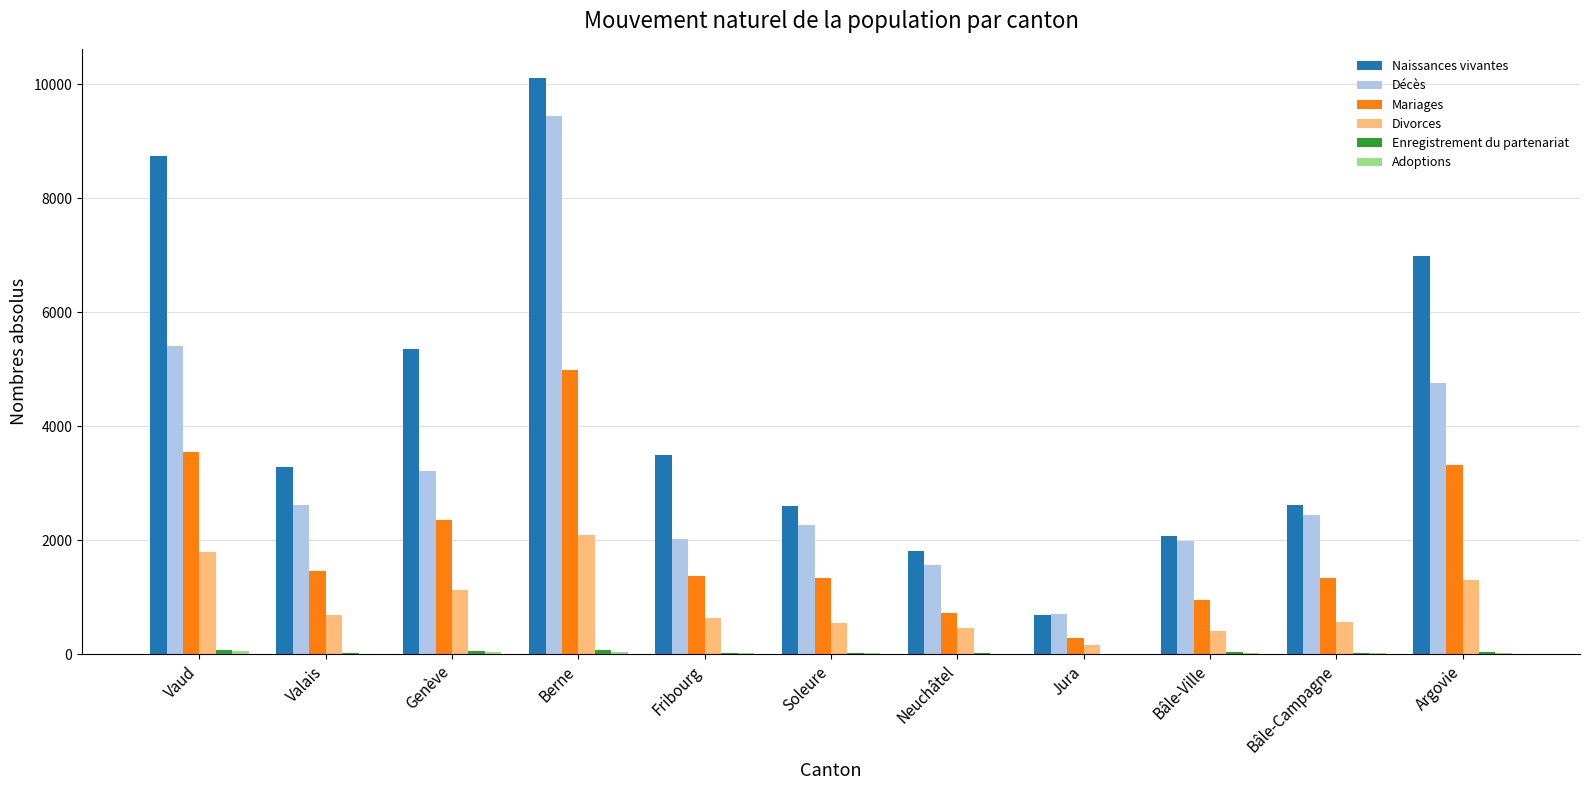

What is the highest value of the Divorces series?

2084